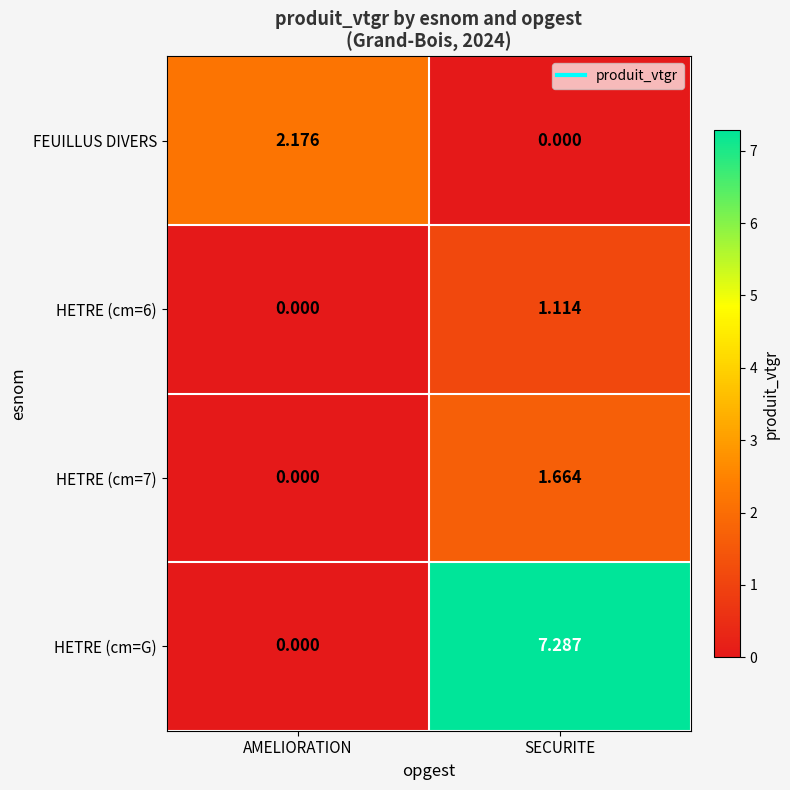

Which series has the largest total across all categories?

HETRE (cm=G)